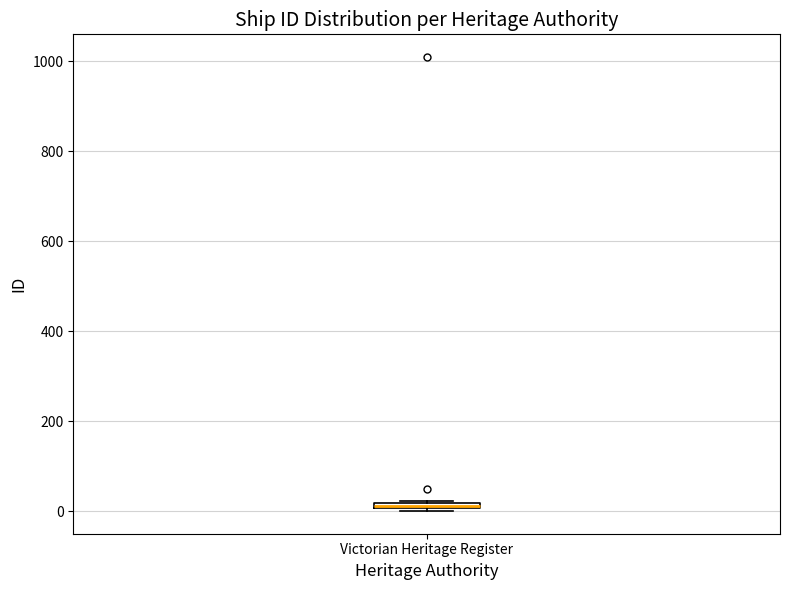

Where is the lower edge of the box for Victorian Heritage Register on the y-axis? The values are not printed on the chart, so give them approximately, as read against the axis.

0